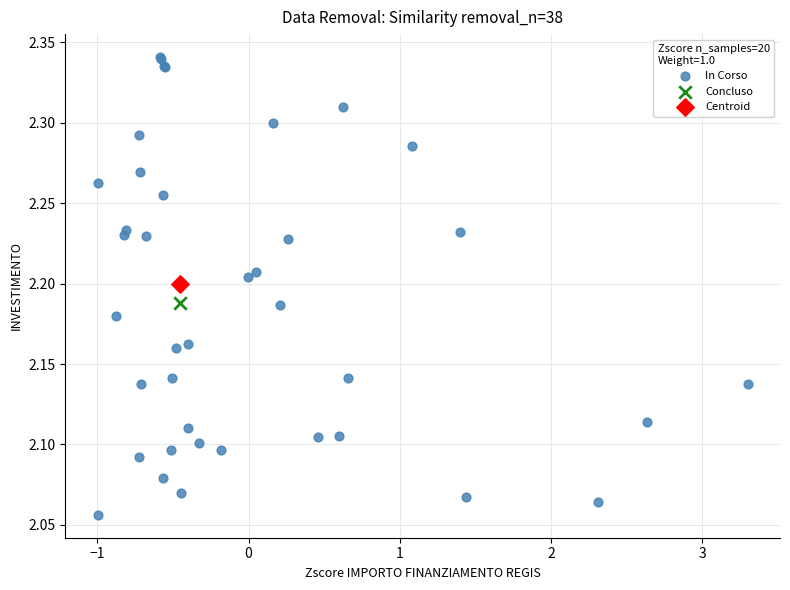

What are all the series names shown in the legend?

In Corso, Concluso, Centroid